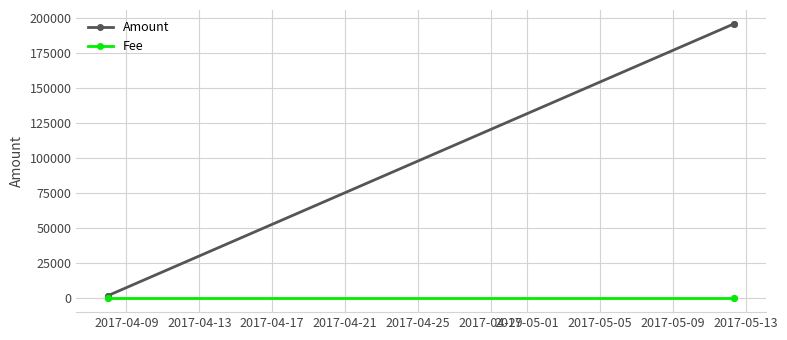

Which series has the largest range (max minus min)?

Amount